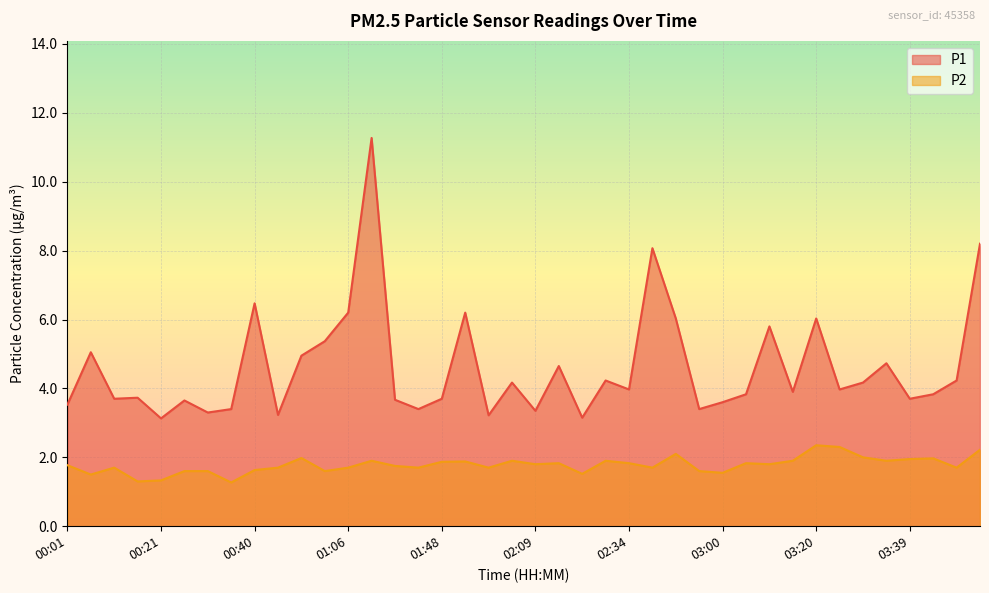

At which category does the chart reach its minimum across all series?

00:36